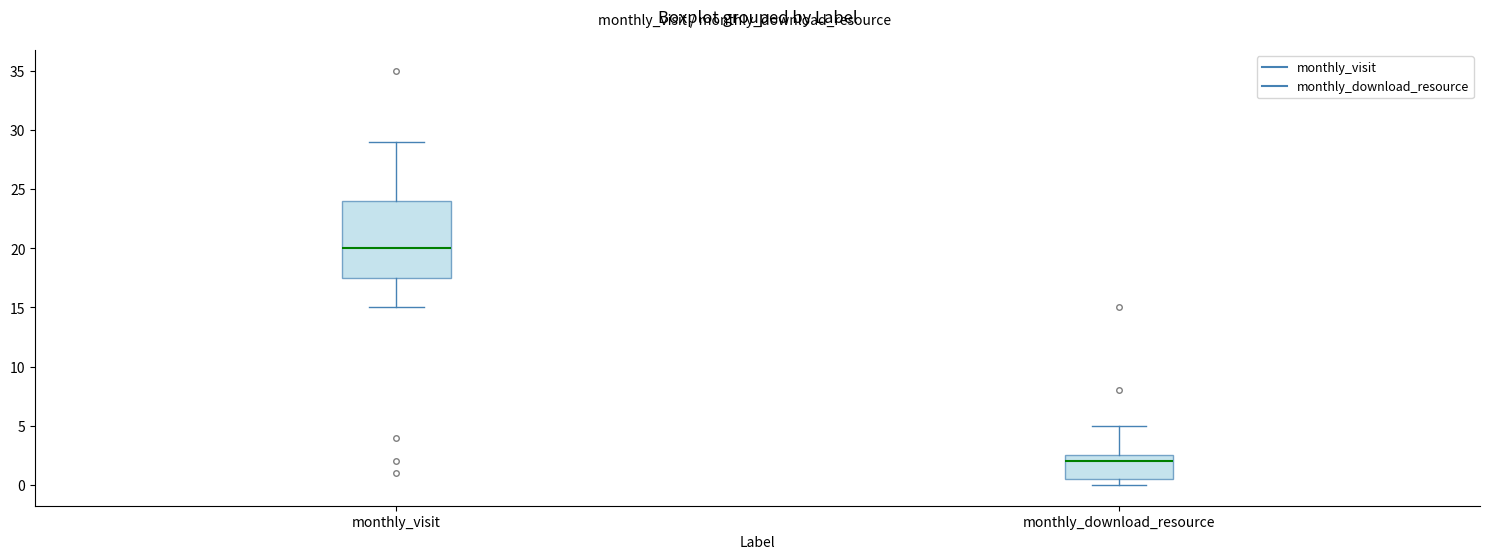

Reading left to right, read every box against the y-axis: the position of its median line, the range the box covers, and the ends of its whiskers. The values are not printed on the chart, so give them approximately, as read against the axis.

monthly_visit: median 20.0, box 17.5 to 24.0, whiskers 15.0 to 29.0
monthly_download_resource: median 2.0, box 0.5 to 2.5, whiskers 0.0 to 5.0